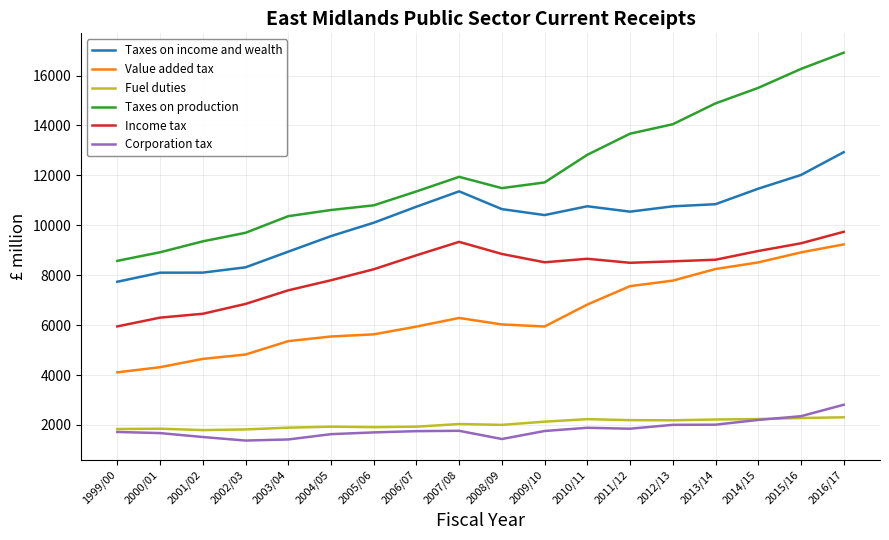

Which series has the largest range (max minus min)?

Taxes on production